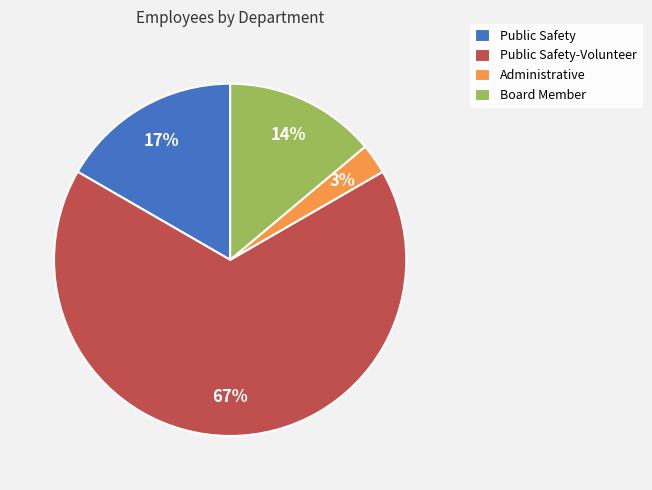

Is it true that Public Safety-Volunteer is 82% of the pie?

False